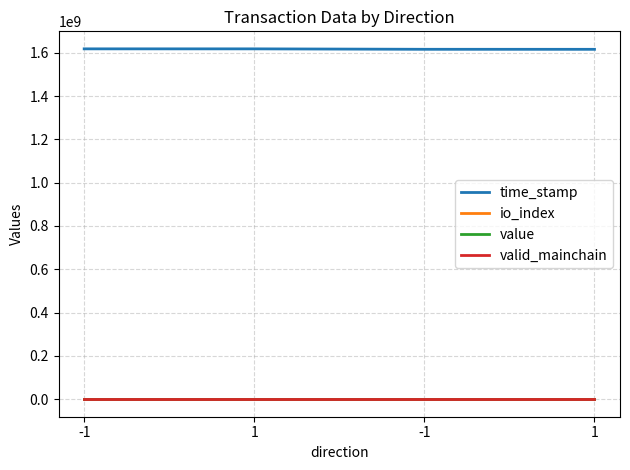

Reading left to right, transcribe all the data shown in this chart.

time_stamp: 1618114649.0	1618079741.0	1616046924.0	1615921336.0
io_index: 1.0	3.0	4.0	3.0
value: 8.2	8.2	8.2	8.2
valid_mainchain: 1.0	1.0	1.0	1.0